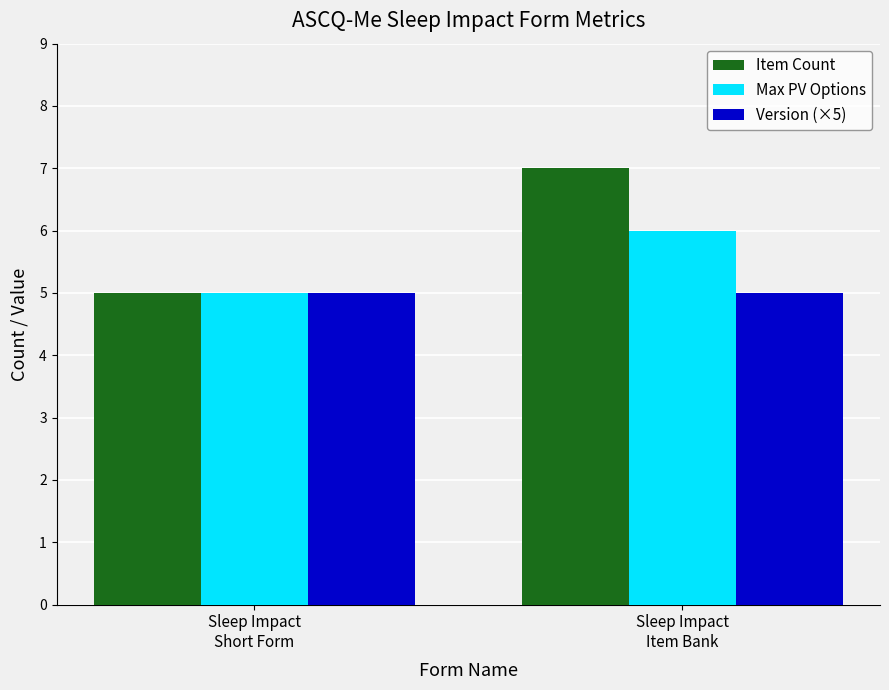

Which series changed the most between Sleep Impact
Short Form and Sleep Impact
Item Bank?

Item Count